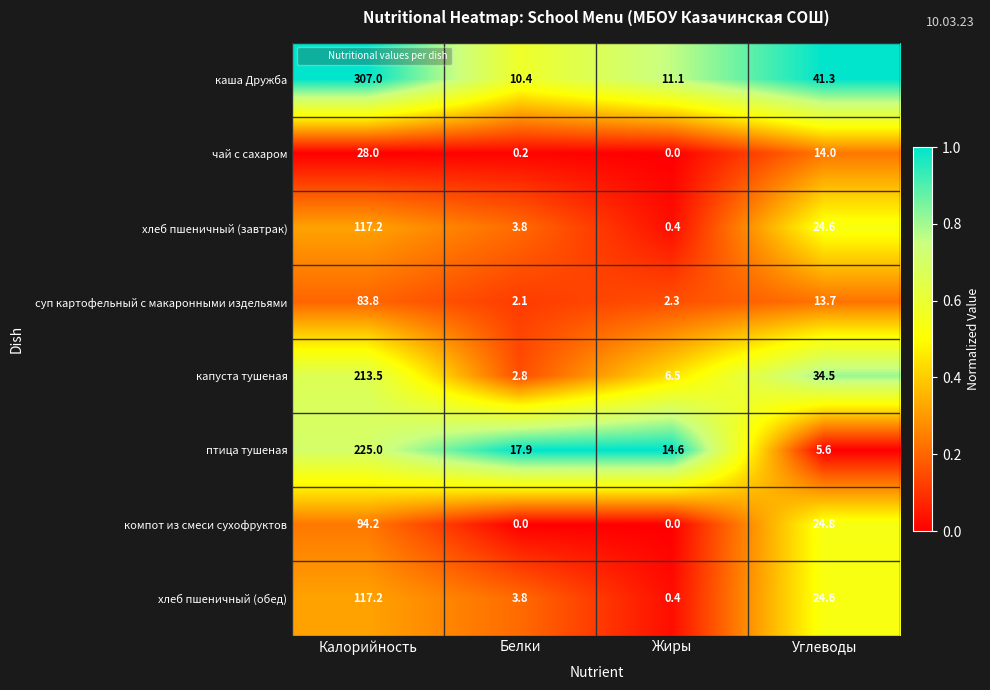

Which category has the highest value in the компот из смеси сухофруктов series?

Калорийность